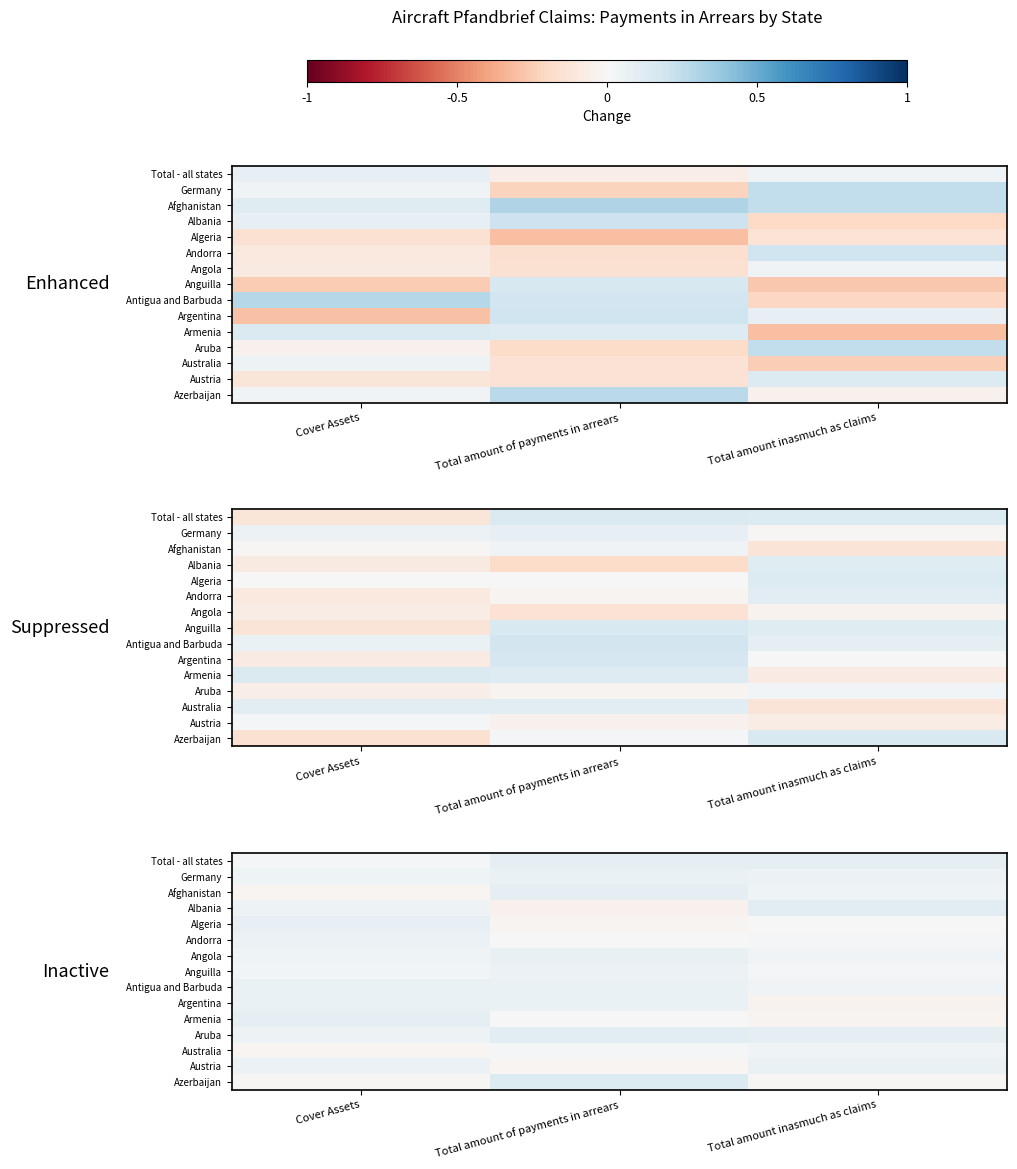

What is the sum of the Total - all states values at Total amount inasmuch as claims and Total amount of payments in arrears?

0.2